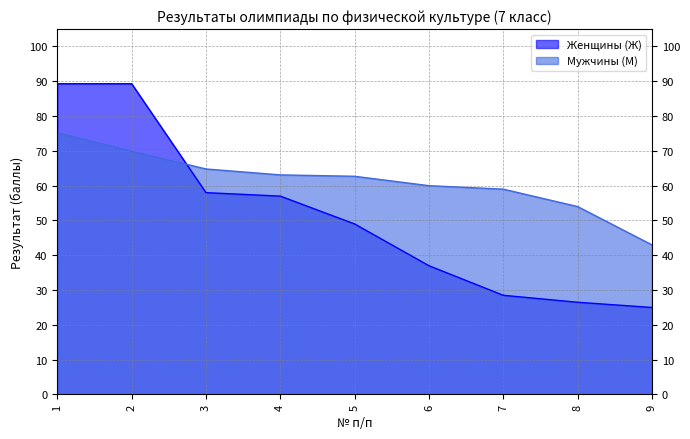

What is the sum of all Женщины (Ж) values?

459.6